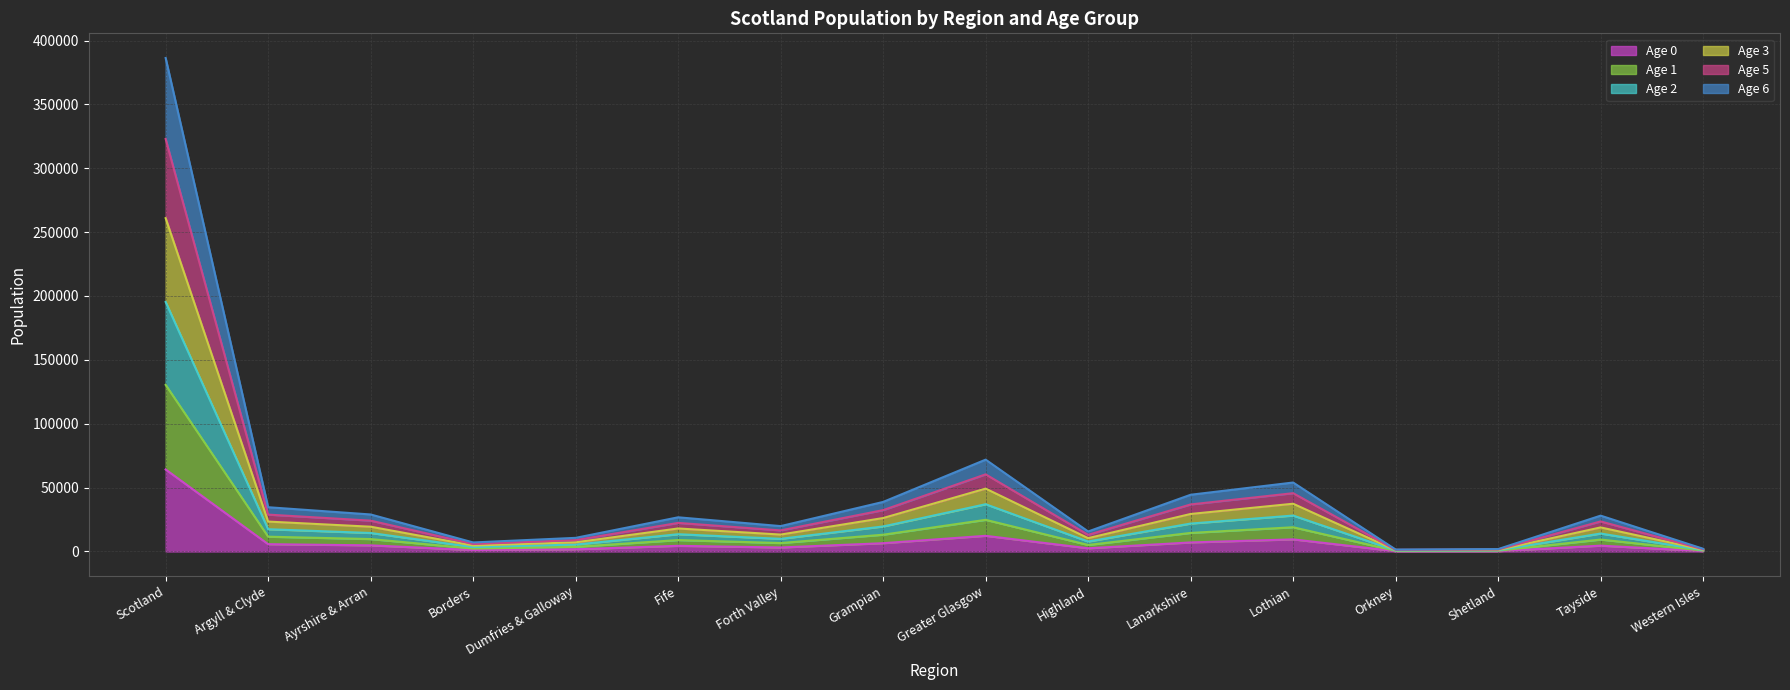

At how many categories does at least one series exceed 241073?

1